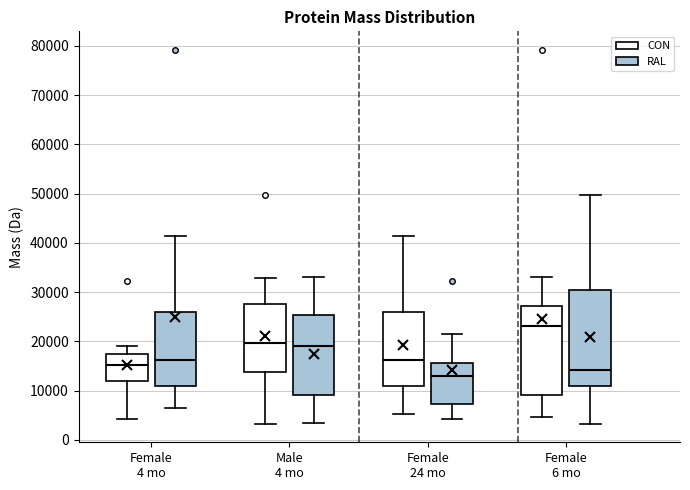

Where does the lower whisker of the box for Female 6 mo (CON) end on the y-axis? The values are not printed on the chart, so give them approximately, as read against the axis.

5000